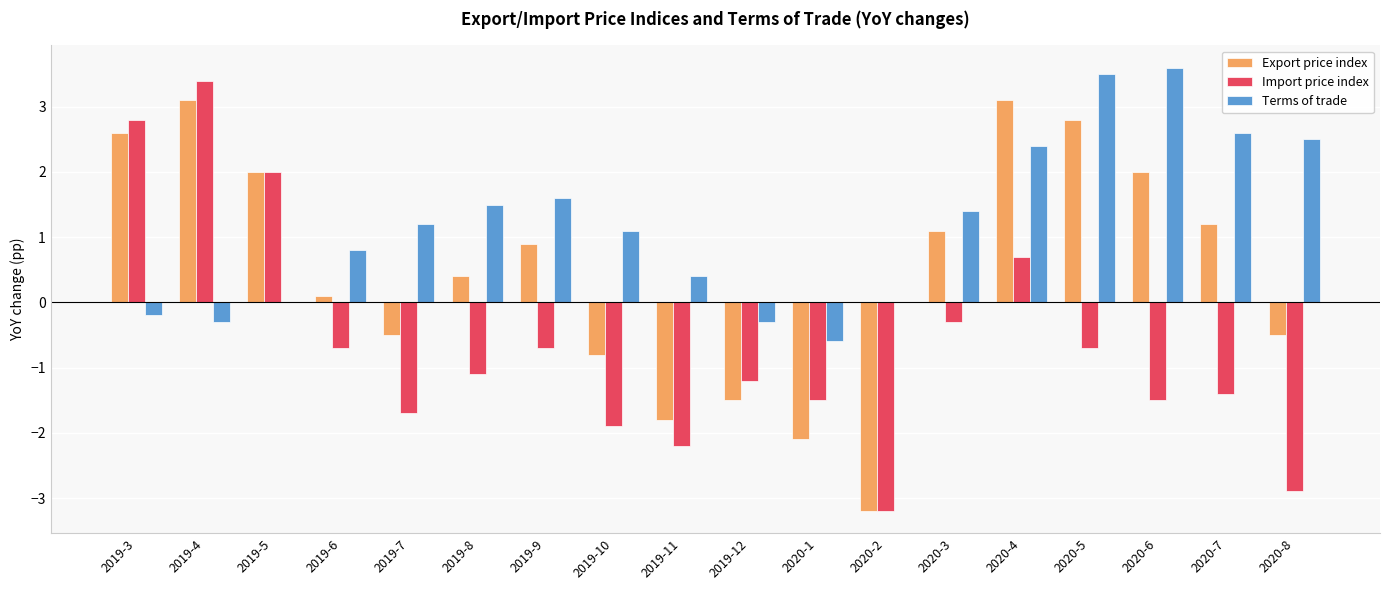

Reading right to left, extract all data points from this chart.

Export price index: 2020-8=-0.5	2020-7=1.2	2020-6=2.0	2020-5=2.8	2020-4=3.1	2020-3=1.1	2020-2=-3.2	2020-1=-2.1	2019-12=-1.5	2019-11=-1.8	2019-10=-0.8	2019-9=0.9	2019-8=0.4	2019-7=-0.5	2019-6=0.1	2019-5=2.0	2019-4=3.1	2019-3=2.6
Import price index: 2020-8=-2.9	2020-7=-1.4	2020-6=-1.5	2020-5=-0.7	2020-4=0.7	2020-3=-0.3	2020-2=-3.2	2020-1=-1.5	2019-12=-1.2	2019-11=-2.2	2019-10=-1.9	2019-9=-0.7	2019-8=-1.1	2019-7=-1.7	2019-6=-0.7	2019-5=2.0	2019-4=3.4	2019-3=2.8
Terms of trade: 2020-8=2.5	2020-7=2.6	2020-6=3.6	2020-5=3.5	2020-4=2.4	2020-3=1.4	2020-2=0.0	2020-1=-0.6	2019-12=-0.3	2019-11=0.4	2019-10=1.1	2019-9=1.6	2019-8=1.5	2019-7=1.2	2019-6=0.8	2019-5=0.0	2019-4=-0.3	2019-3=-0.2